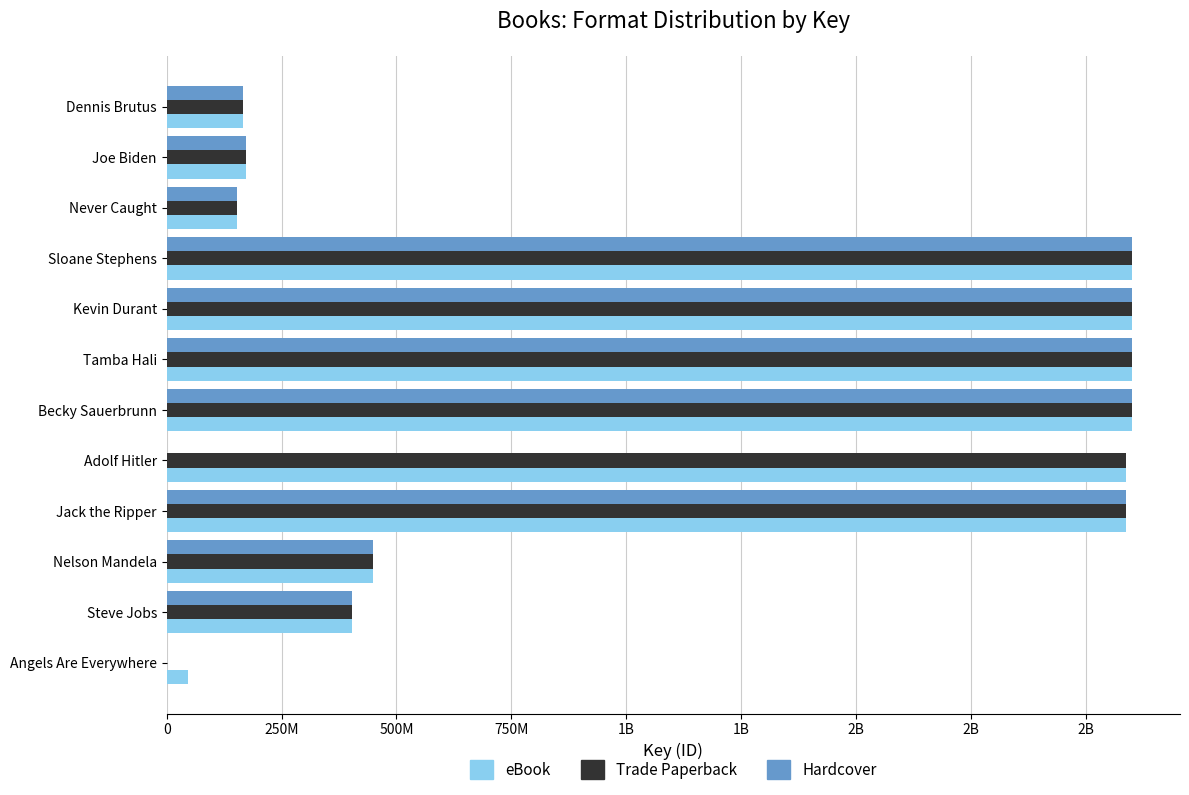

What are all the series names shown in the legend?

eBook, Trade Paperback, Hardcover